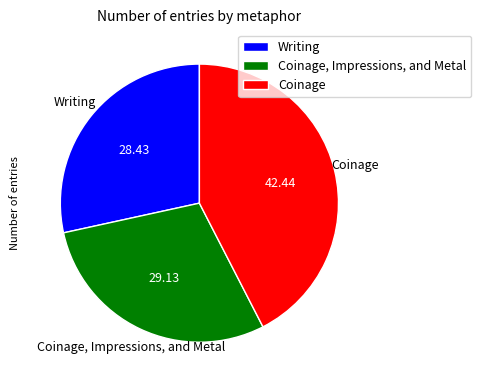

Do Coinage, Impressions, and Metal and Writing together represent more than half of the pie?

Yes